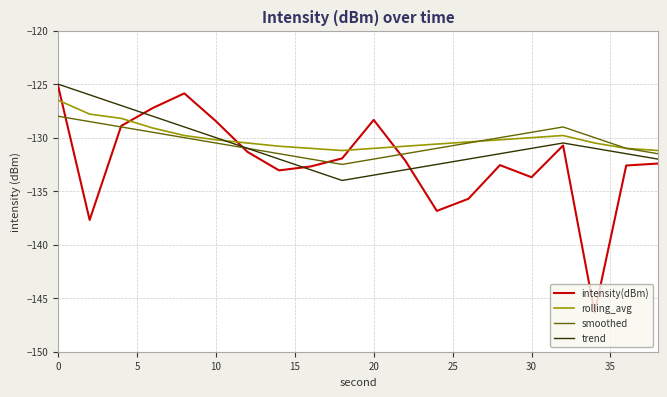

How many times do intensity(dBm) and rolling_avg cross each other?

5